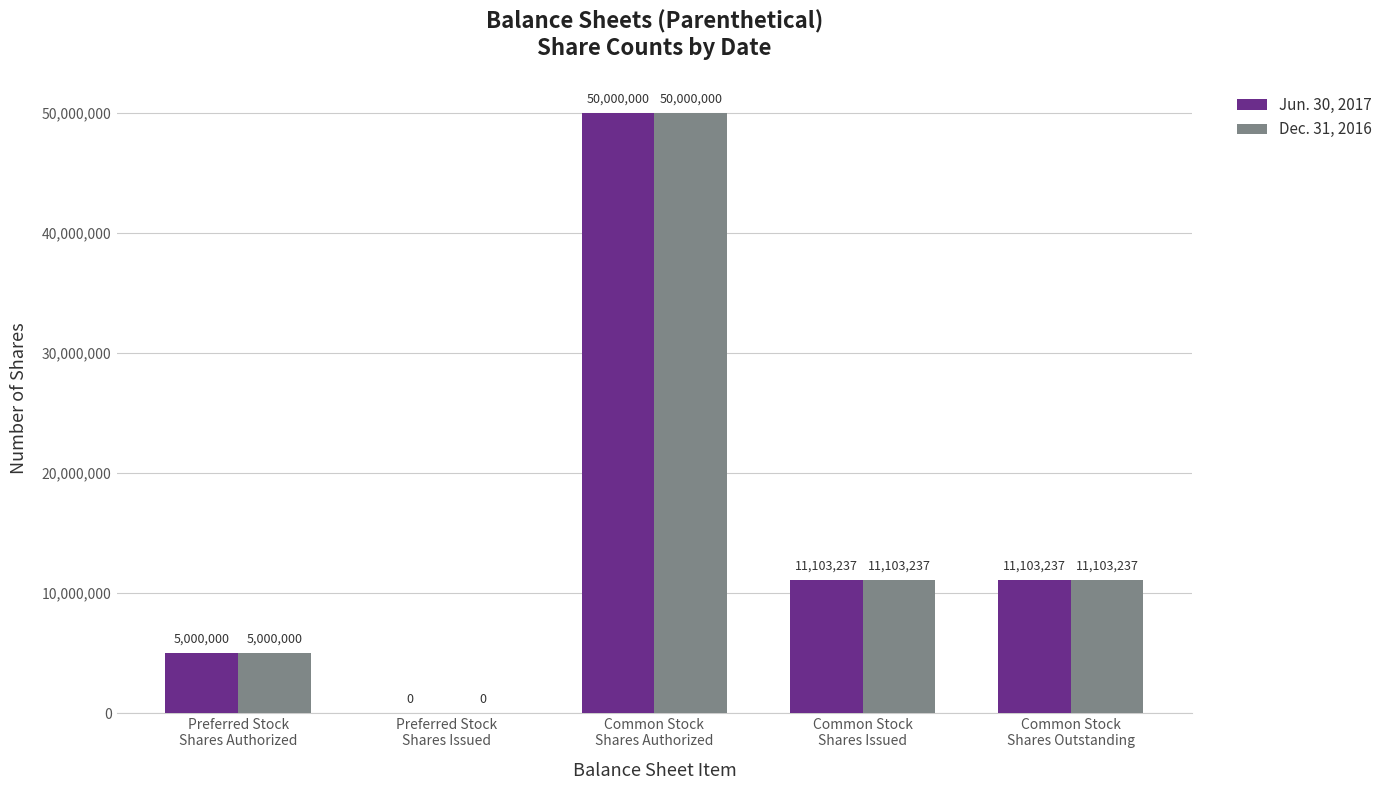

What is the sum of all Jun. 30, 2017 values?

77206474